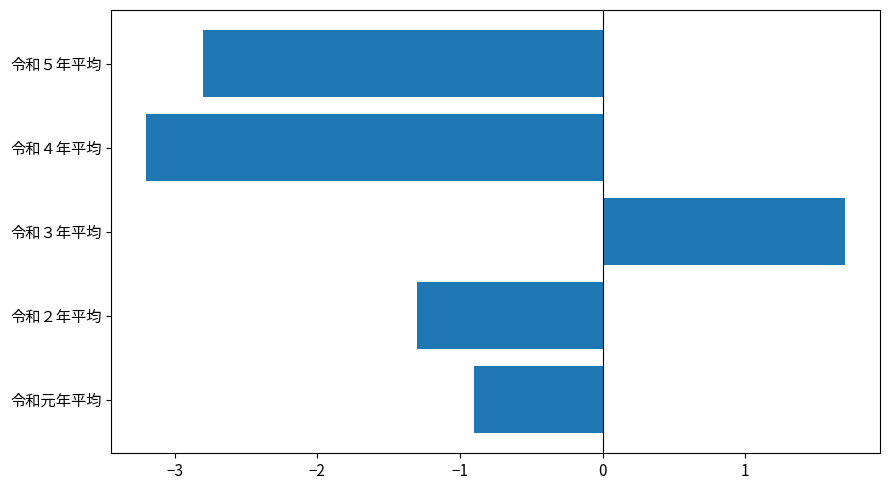

Which label corresponds to the smallest value in the chart?

令和４年平均